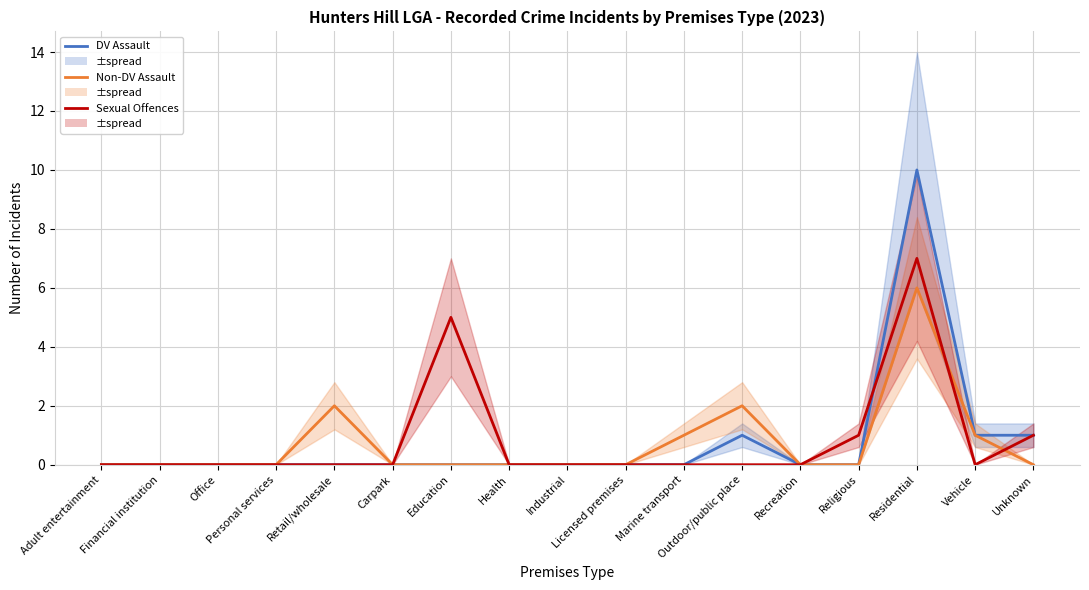

True or false: DV Assault has more than 1 interior local peaks.

True